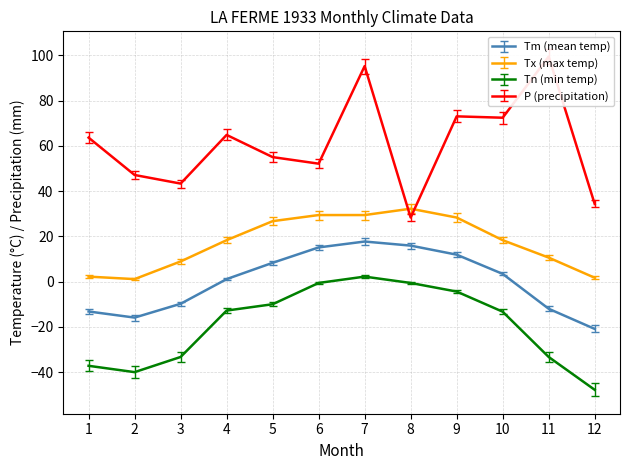

How many data points in P are above 63?

6